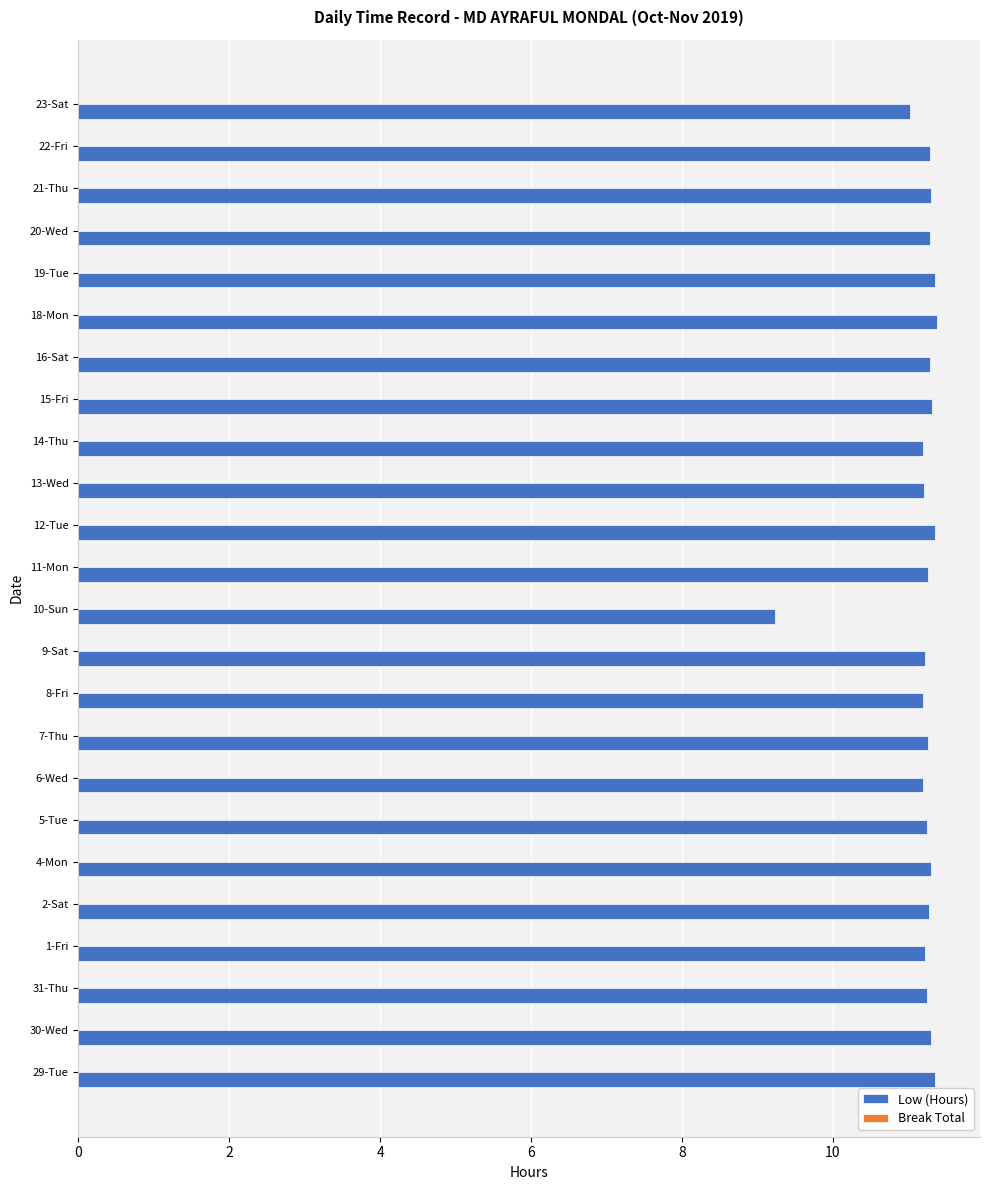

What value does the data have at 6-Wed?

11.2